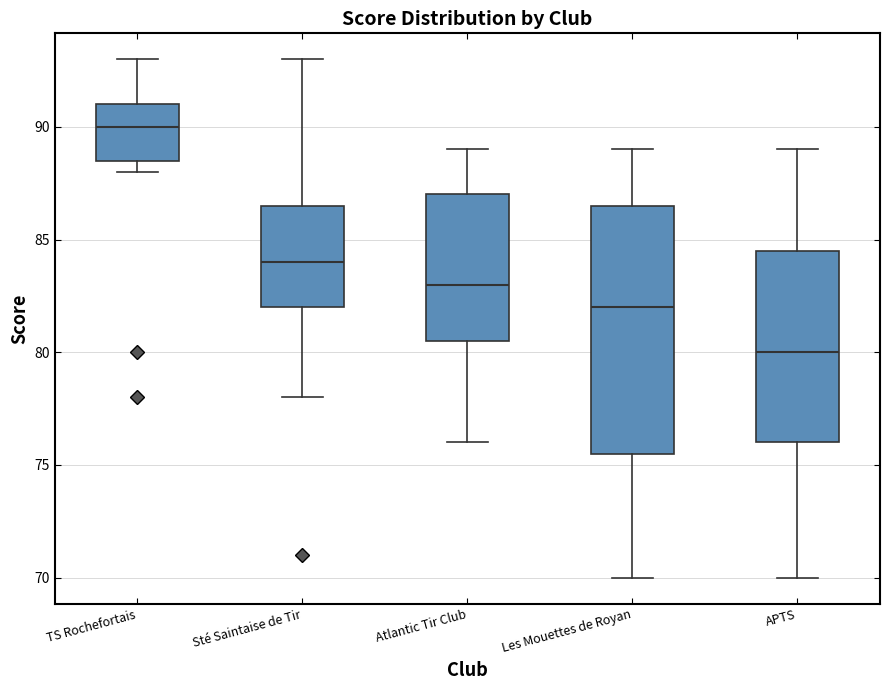

Comparing the boxes themselves (not the whiskers), which one is the tallest?

Les Mouettes de Royan